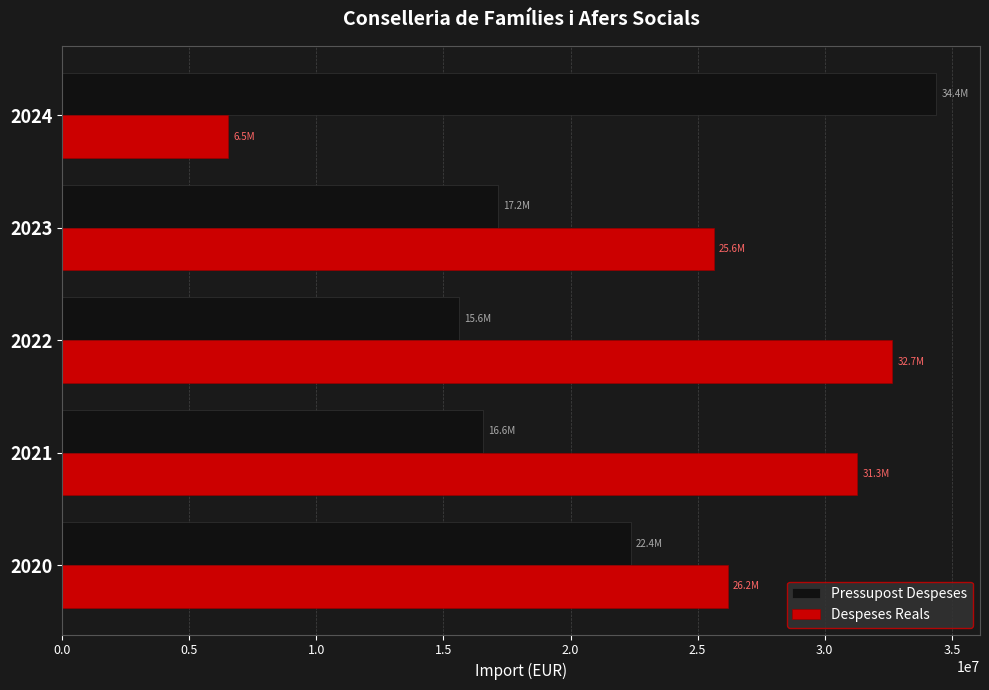

What value does the Despeses Reals series have at 2022?

32662153.7